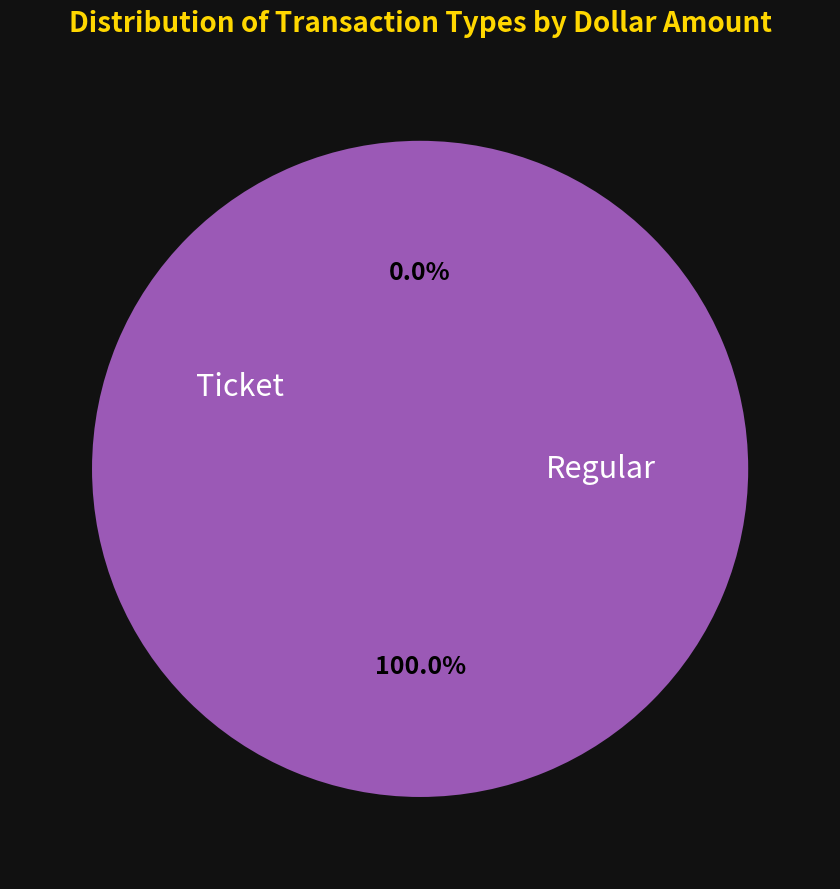

How many segments does this pie chart have?

2